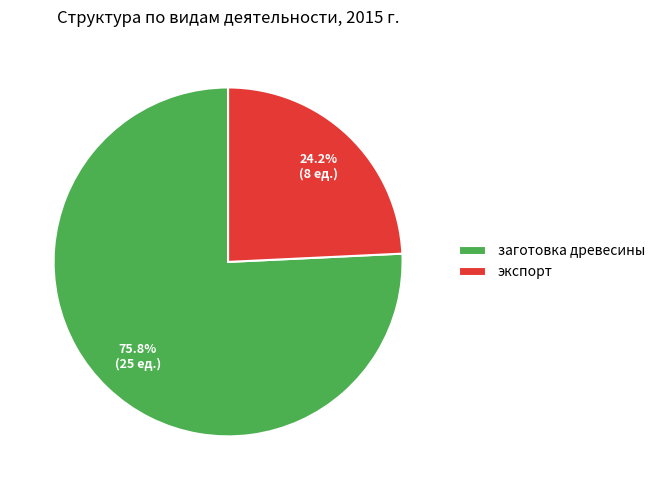

Is the sum of заготовка древесины and экспорт greater than half?

Yes